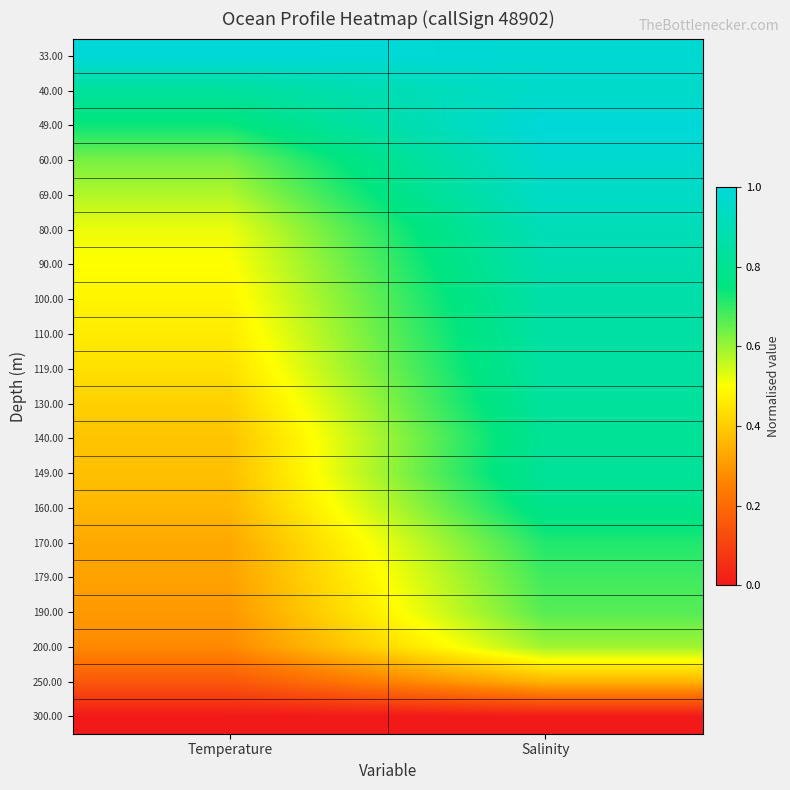

How many series are shown in this chart?

20